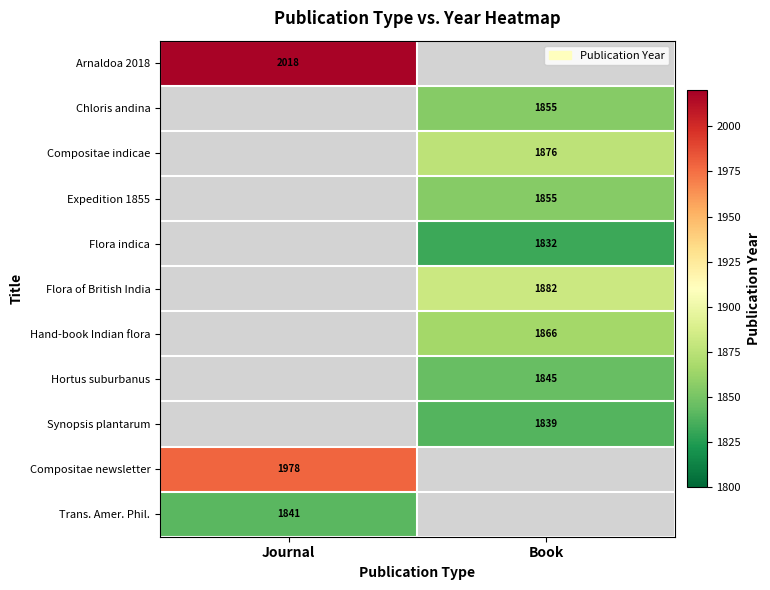

The Synopsis plantarum series shows 1839 at Book. True or false?

True